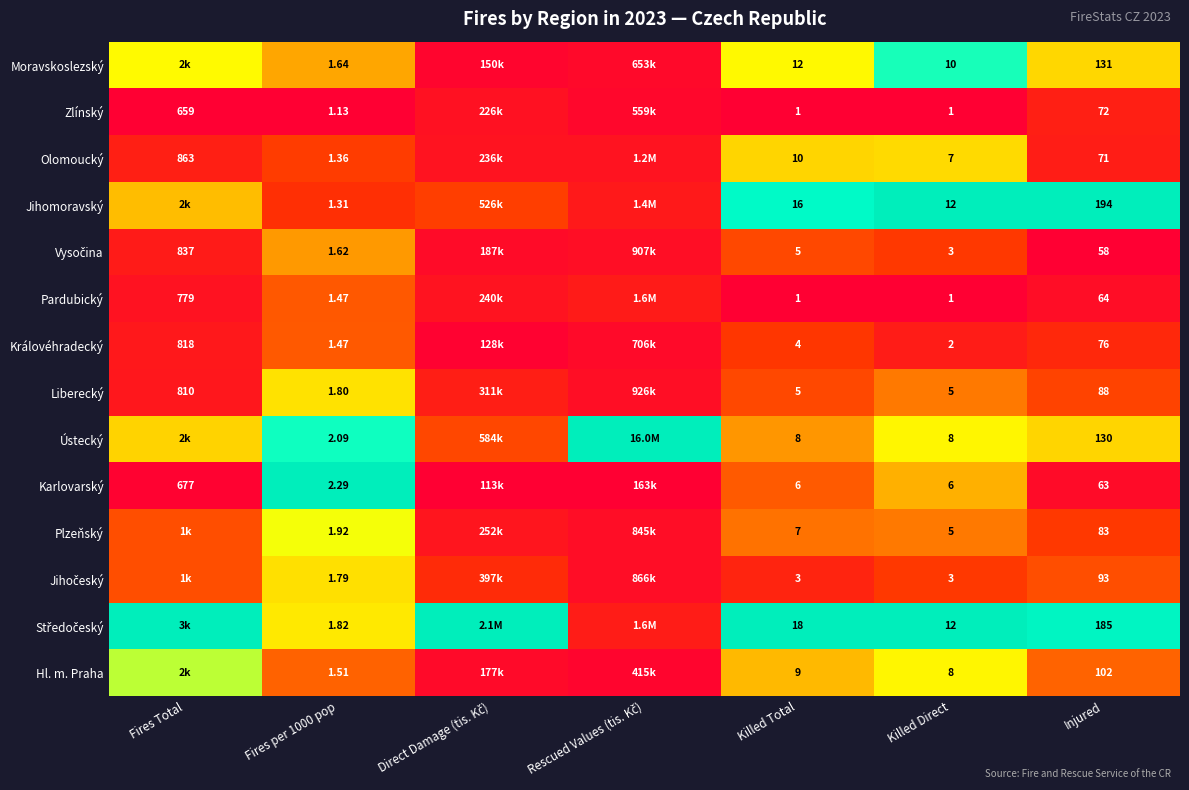

The value of Liberecký at Hl. m. Praha is 1097.7. True or false?

False